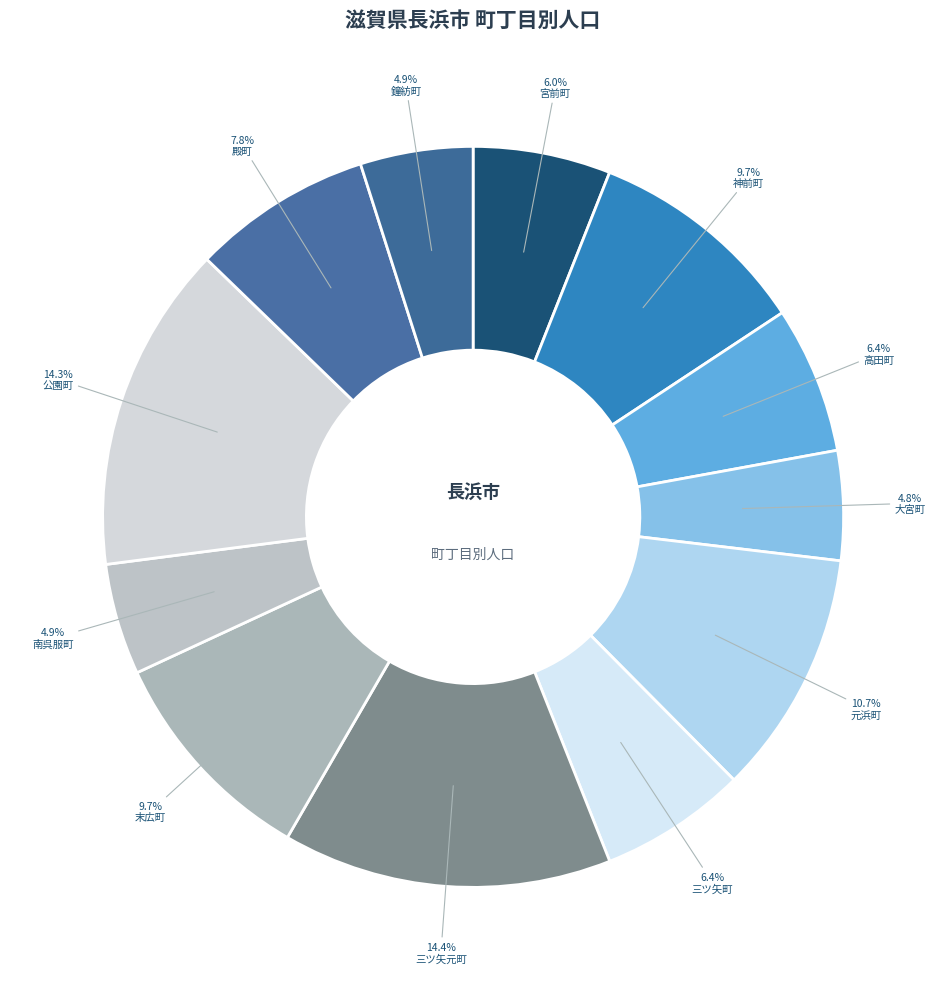

Does 殿町 account for over 50% of the chart?

No